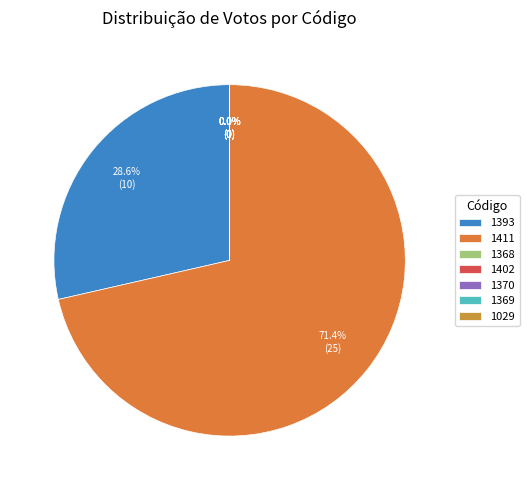

What is the smallest slice in the pie chart?

1368